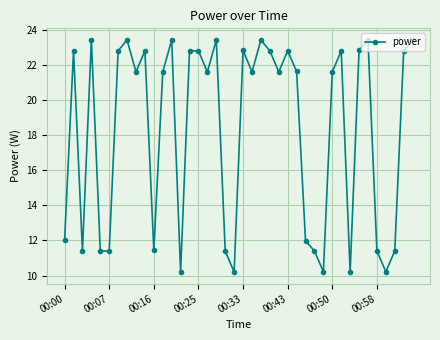

True or false: the data has more than 1 interior local peaks.

True